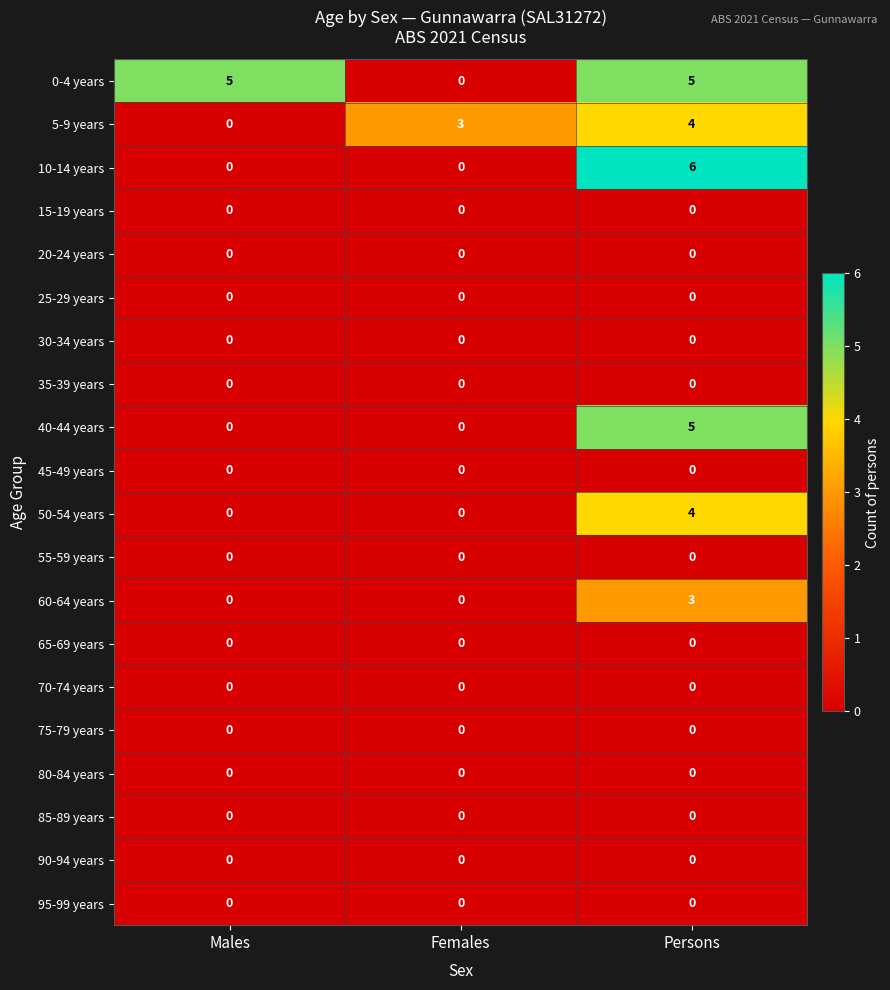

How many 0-4 years values are between 0 and 5?

3